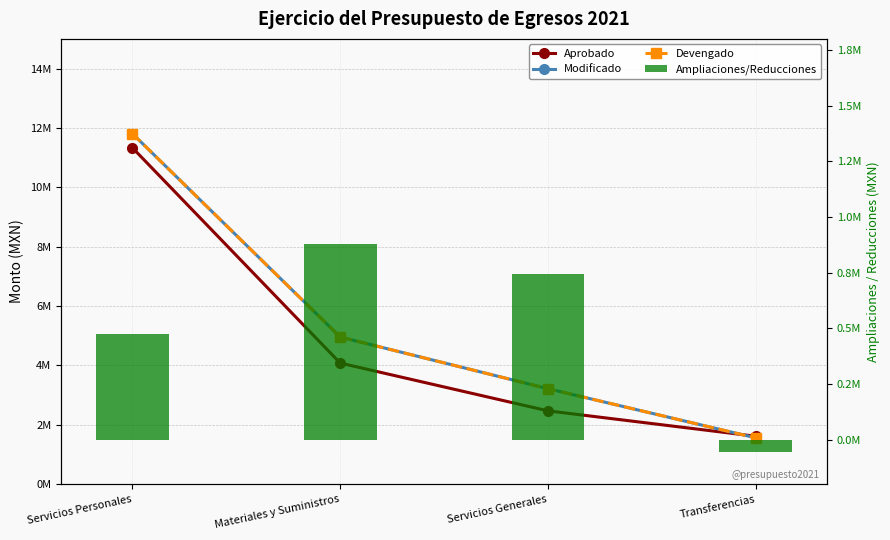

Which series has the largest total across all categories?

Modificado